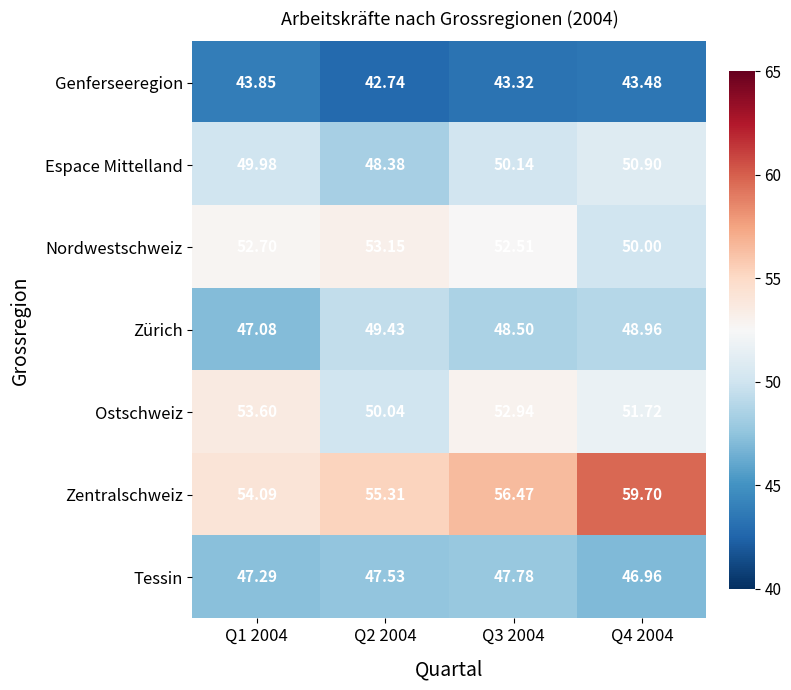

Between Q3 2004 and Q4 2004, which series saw the biggest shift?

Zentralschweiz